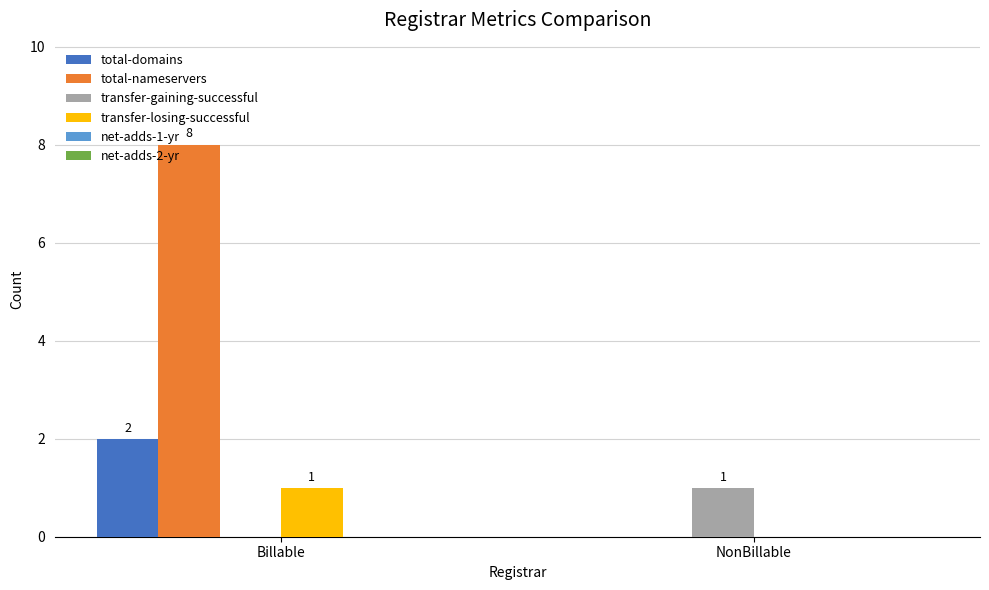

How many data points does each series have?

2